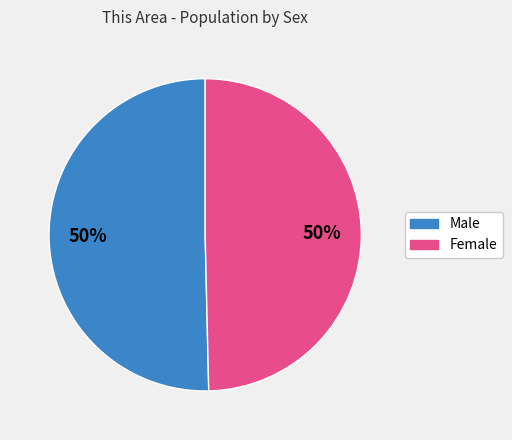

Is the sum of Male and Female greater than half?

Yes